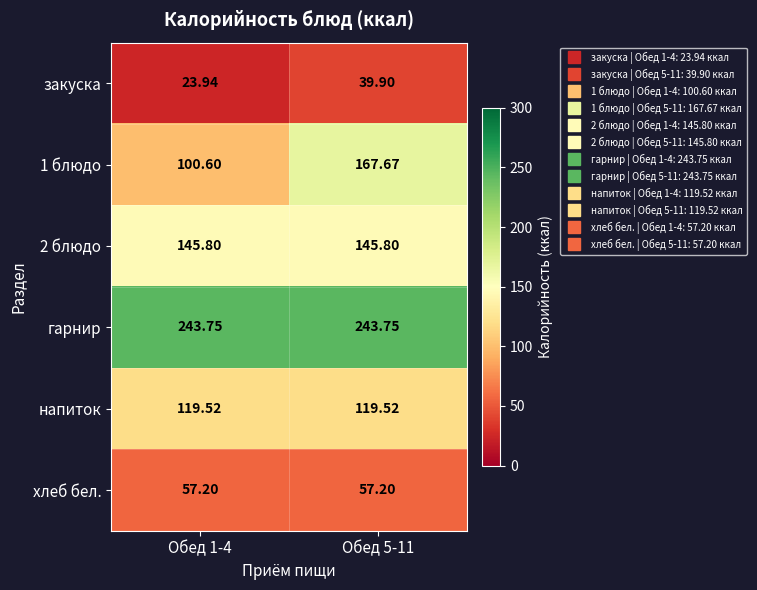

Which series has the largest total across all categories?

гарнир